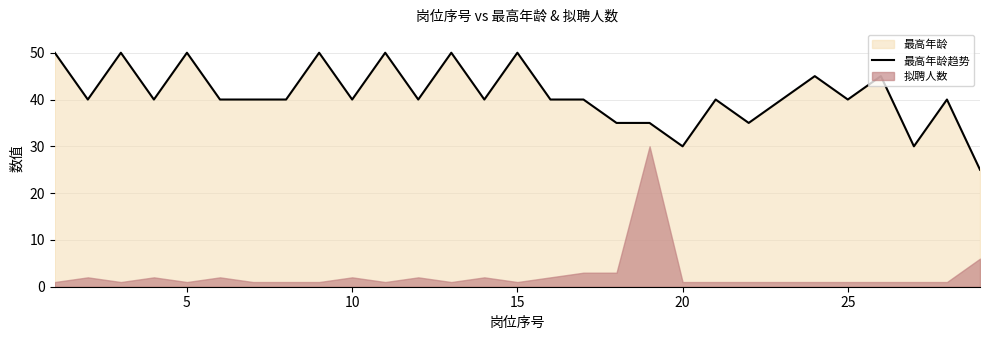

True or false: the data shows 85 at 0.

False